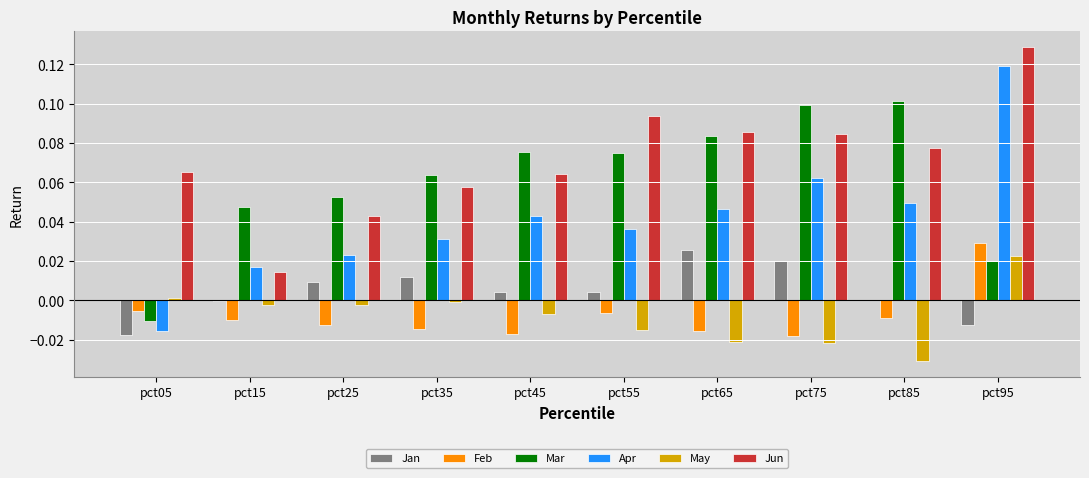

Is it true that Jan equals 0.0 at pct45?

True